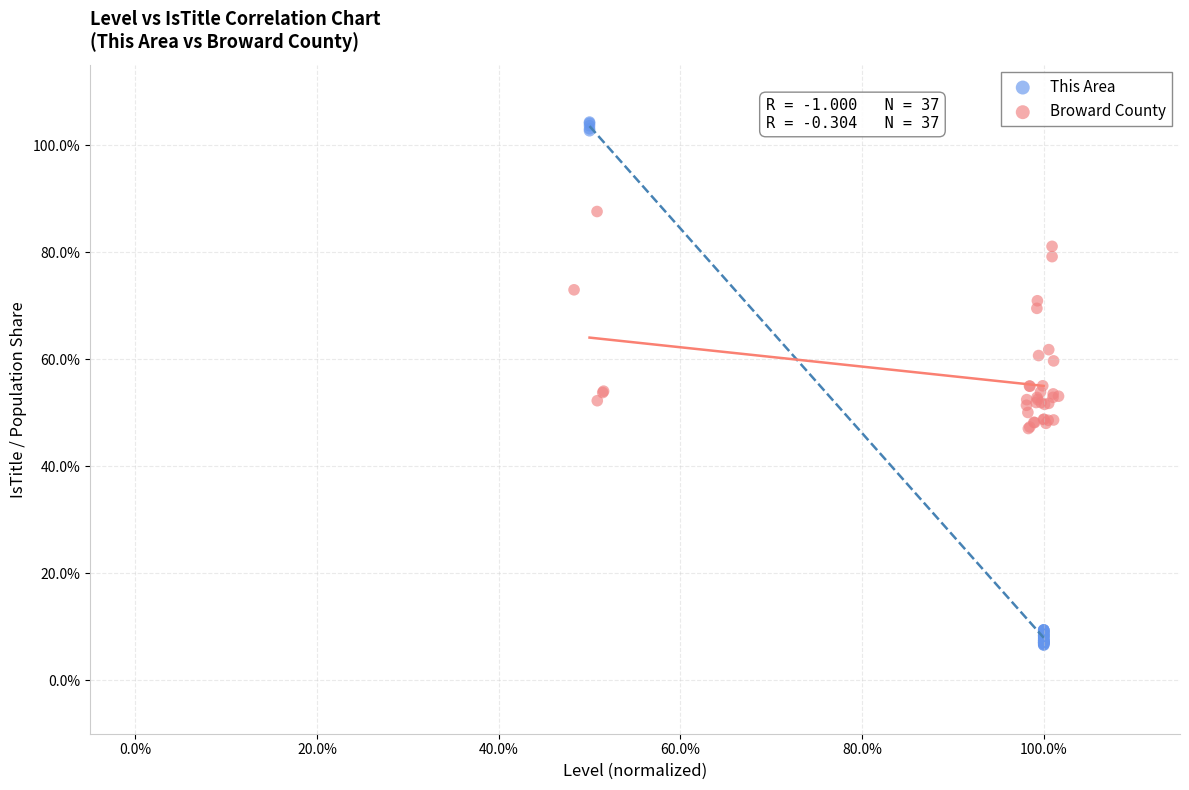

What are all the series names shown in the legend?

This Area, Broward County